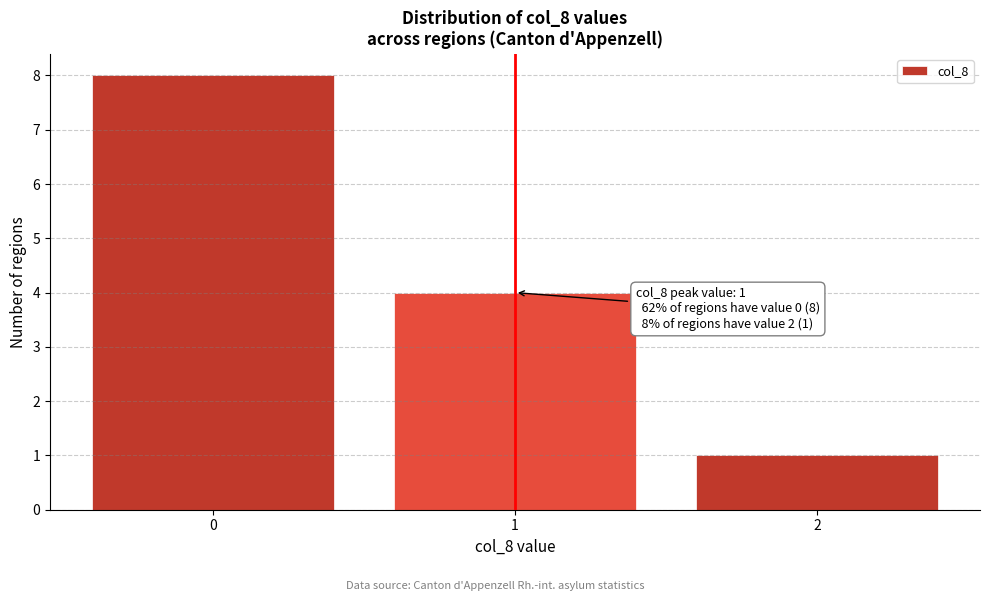

Which range on the x-axis has the tallest bar?

-0.5 to 0.5